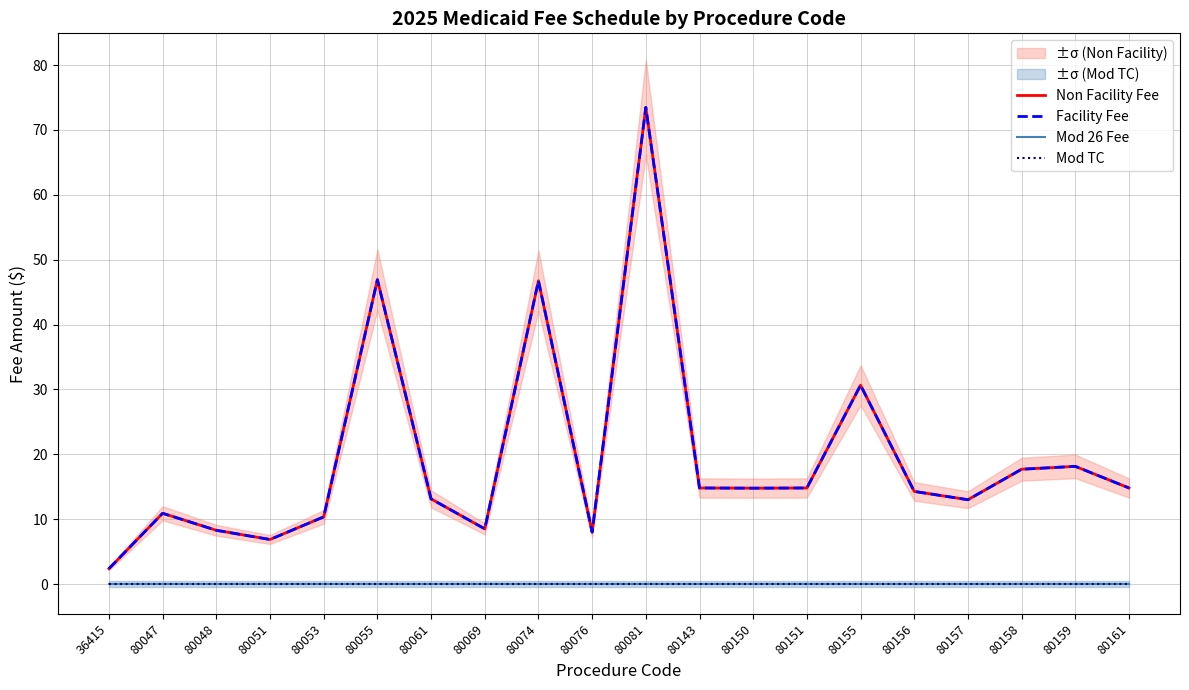

Does the chart have visible grid lines?

Yes